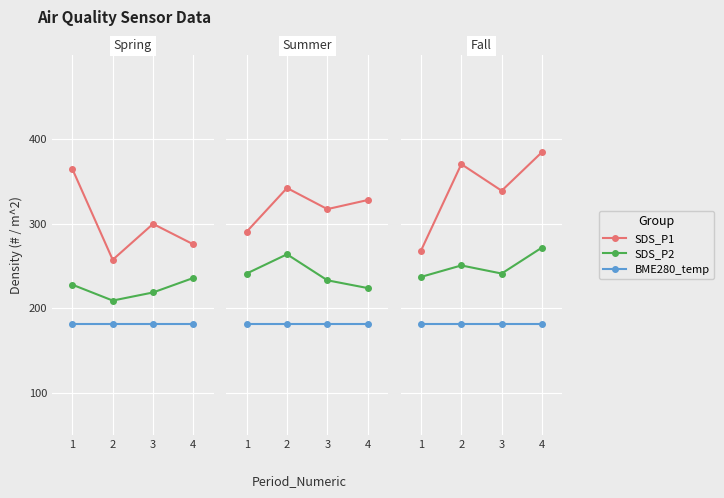

What is the sum of the SDS_P2 values at 4 and 1?

509.2